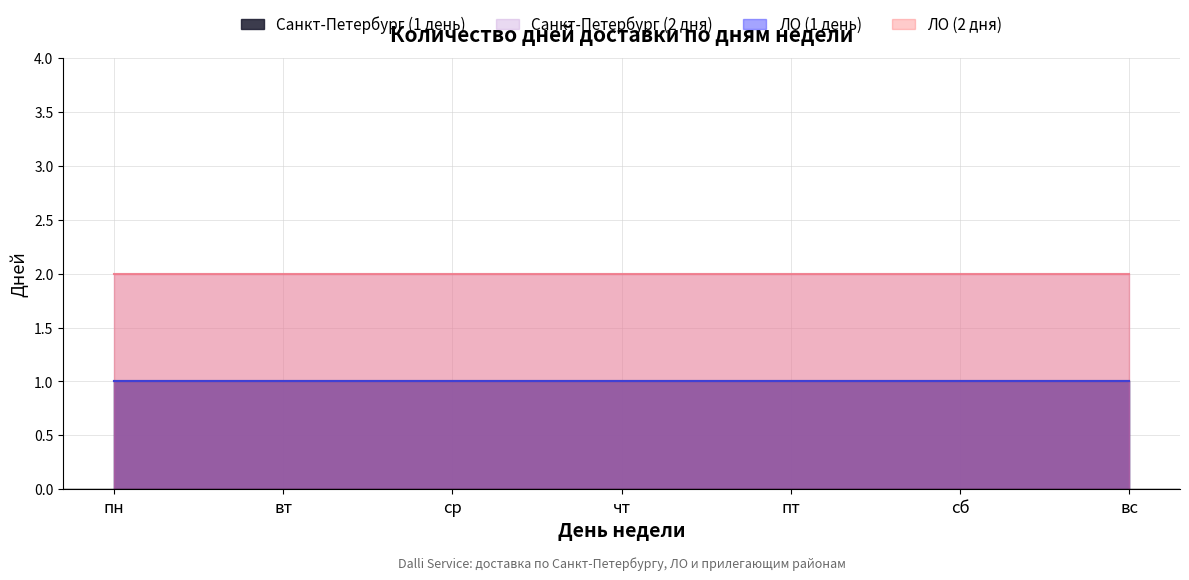

What is the value of the Санкт-Петербург (1 день) point at the 6th from the left?

1